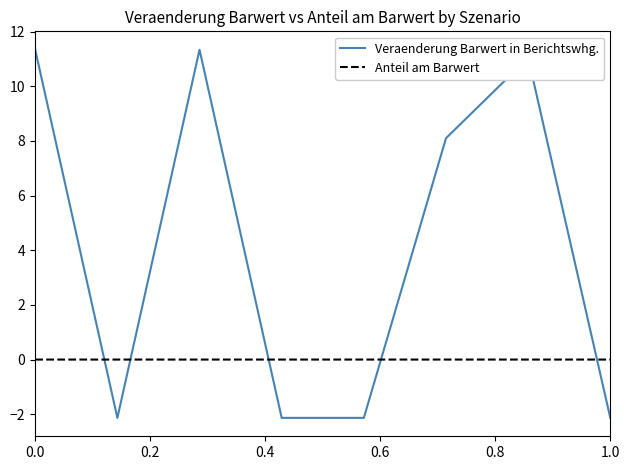

Rank the series by their maximum value, from lowest to highest.

Anteil am Barwert, Veraenderung Barwert in Berichtswhg.